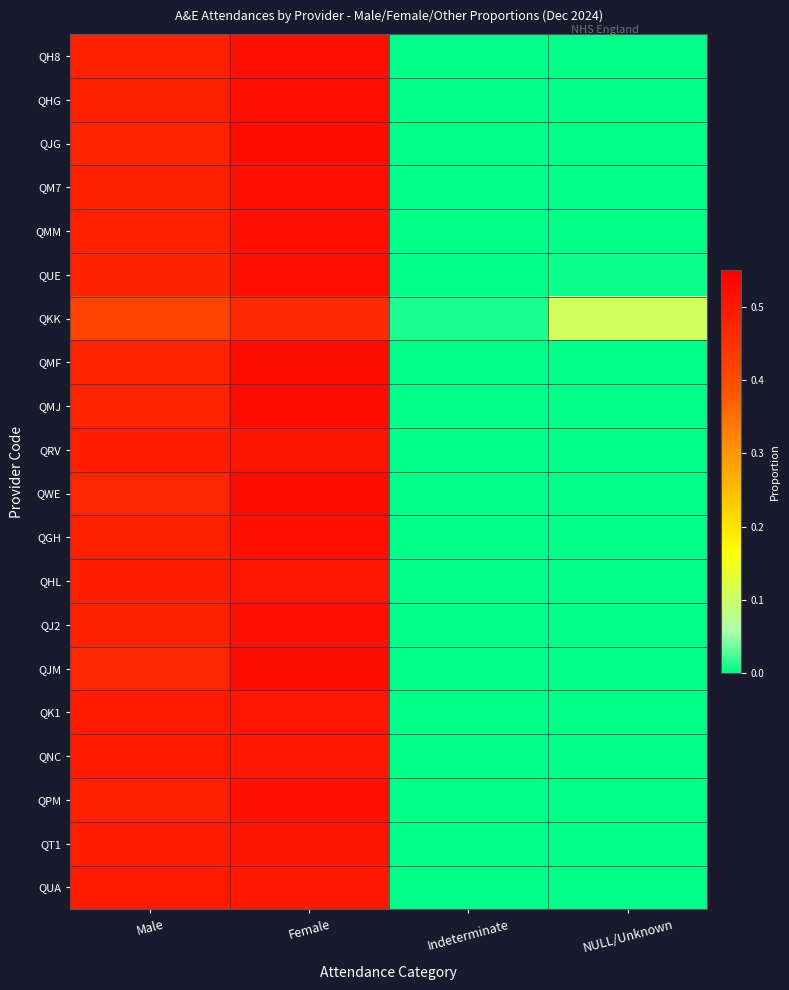

Rank the series at NULL/Unknown from highest to lowest value.

QKK, QUE, QT1, QHL, QWE, QMM, QH8, QUA, QMJ, QHG, QJG, QM7, QMF, QRV, QGH, QJ2, QJM, QK1, QNC, QPM